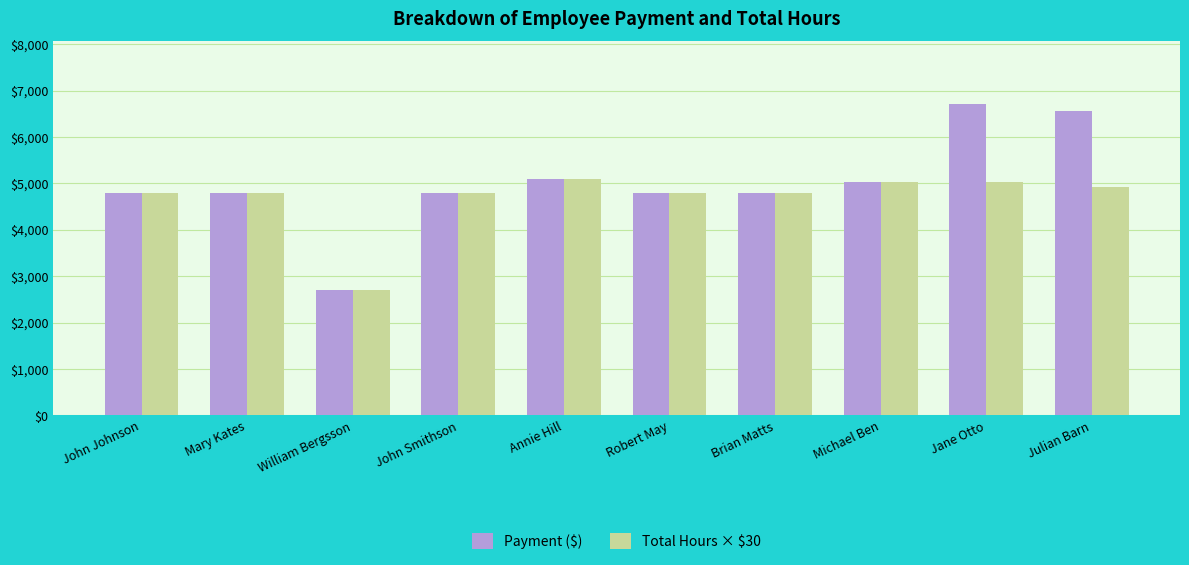

What are all the series names shown in the legend?

Payment ($), Total Hours × $30